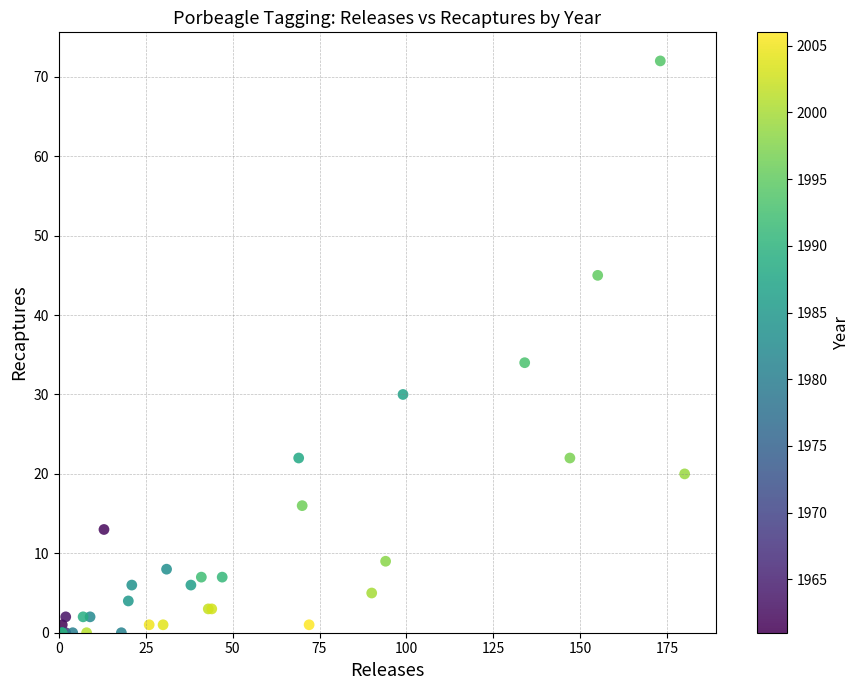

What Y value in the scatter plot is closest to 36?

34